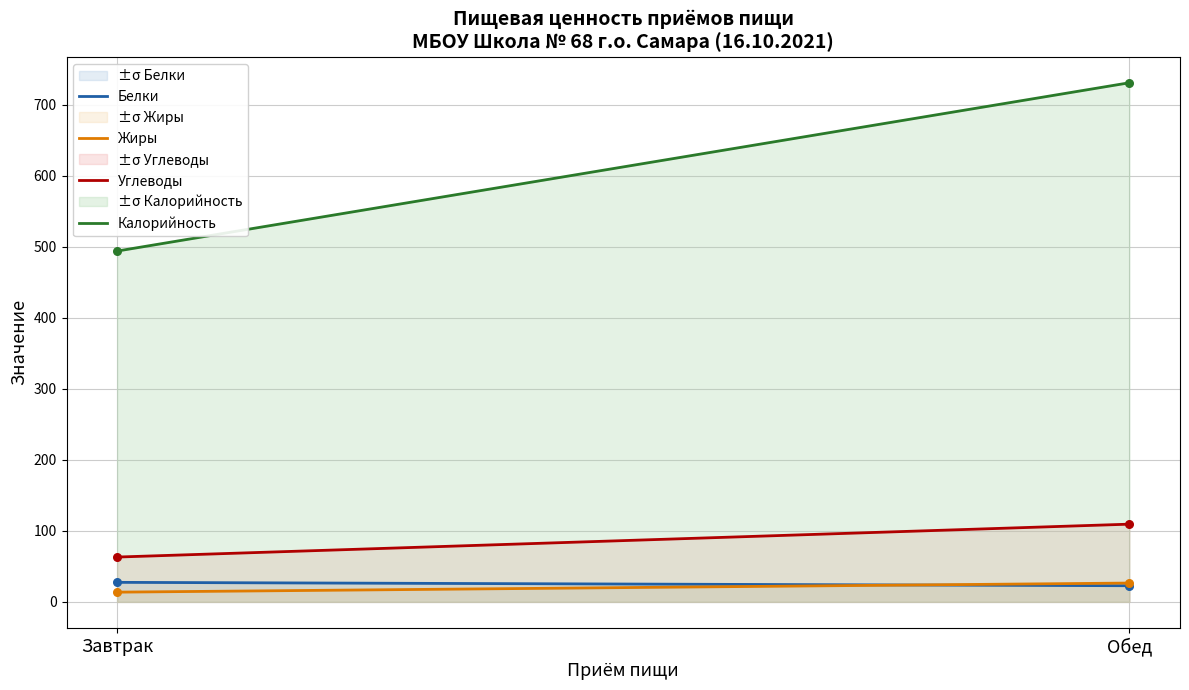

At which category is the sum across all series the highest?

Обед